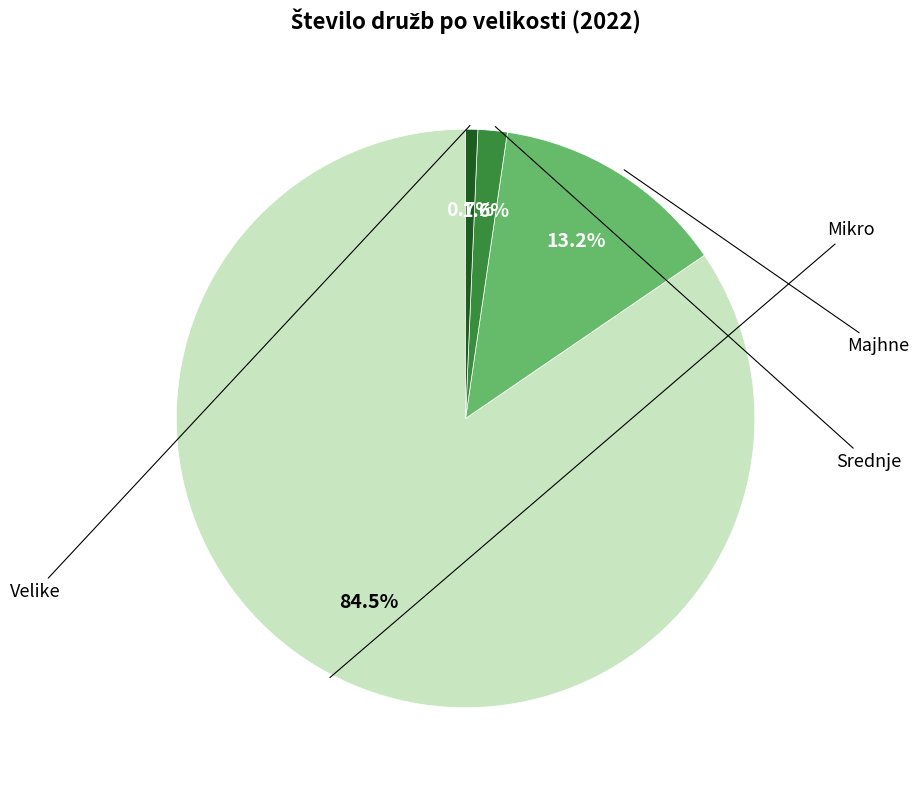

Does any single category account for the majority?

Yes